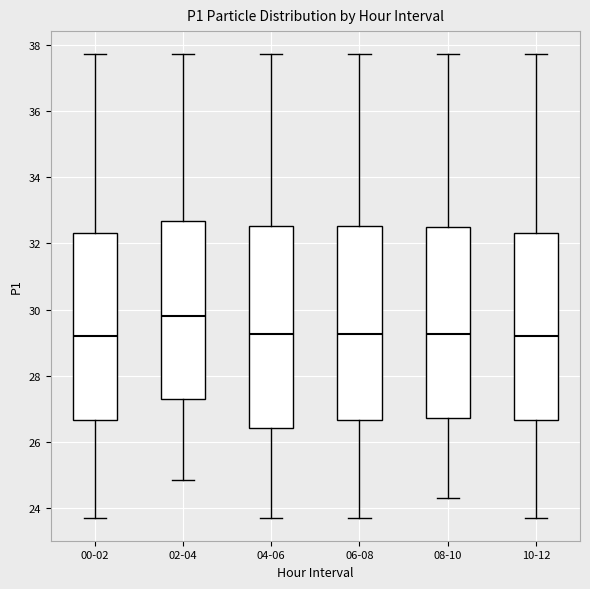

Which box is the tallest, from its lower edge to its upper edge?

04-06